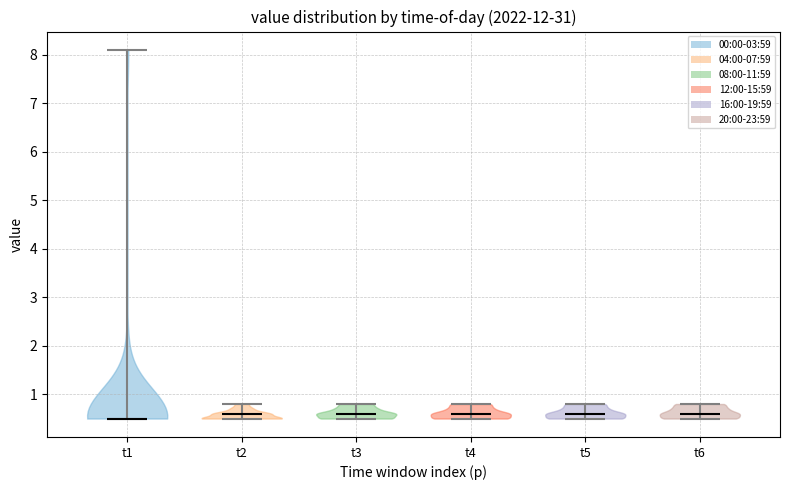

Reading left to right, read every violin against the y-axis: where its median line is, and the lowest and highest points it reaches. The values are not printed on the chart, so give them approximately, as read against the axis.

t1: median line 0.5, lowest point 0.5, highest point 8.1
t2: median line 0.6, lowest point 0.5, highest point 0.8
t3: median line 0.6, lowest point 0.5, highest point 0.8
t4: median line 0.6, lowest point 0.5, highest point 0.8
t5: median line 0.6, lowest point 0.5, highest point 0.8
t6: median line 0.6, lowest point 0.5, highest point 0.8